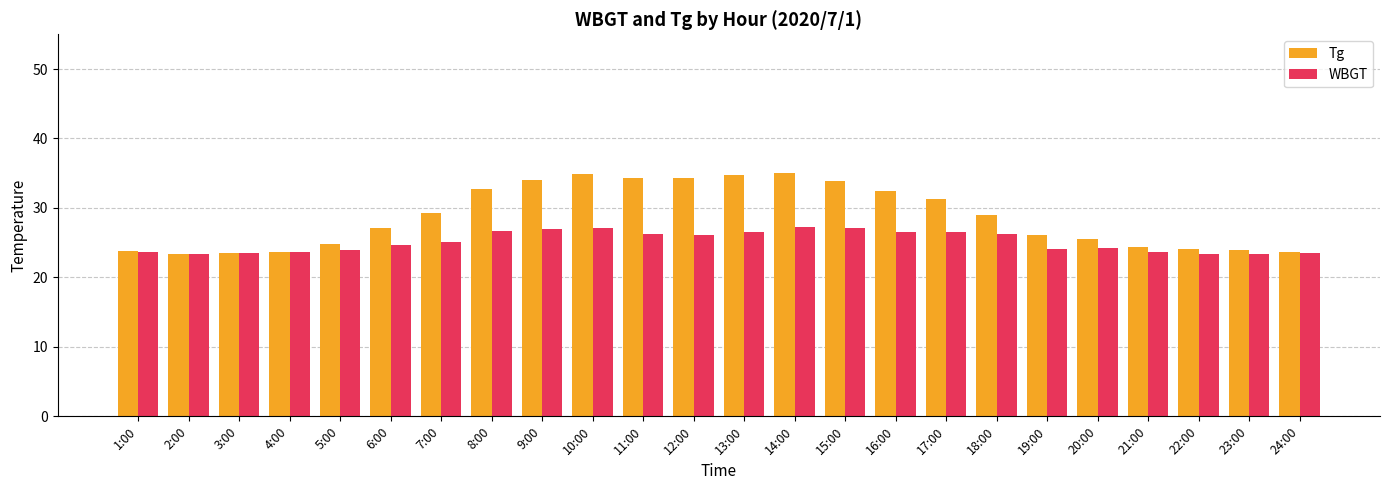

What is the total value across all series at 17:00?

57.9